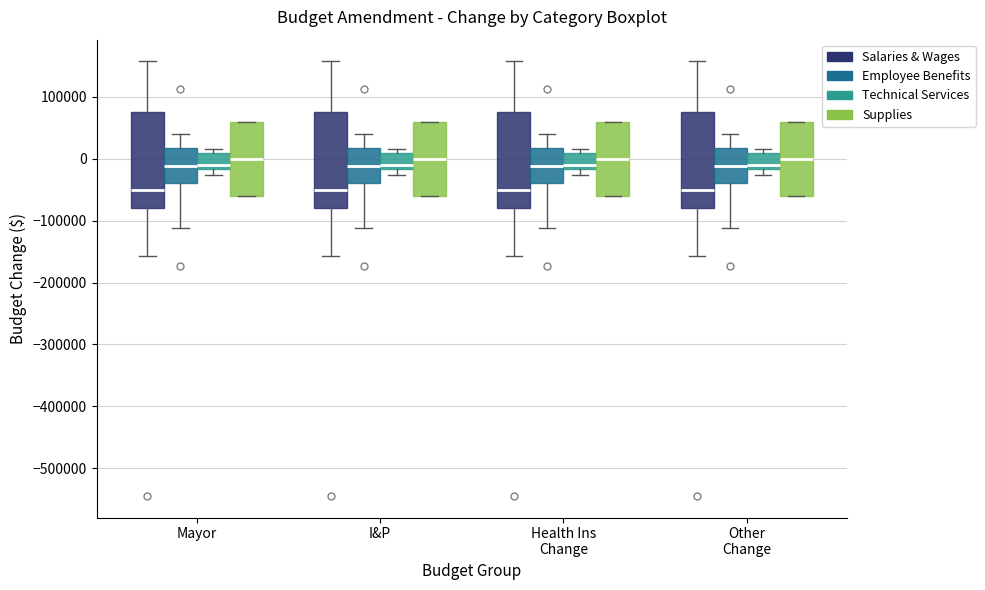

Reading left to right, transcribe this box plot: for each box, give where its median line is, the range the box spans, and where its two whiskers end, as read against the y-axis. The values are not printed on the chart, so give them approximately, as read against the axis.

Mayor (Salaries & Wages): median -50000, box -80000 to 80000, whiskers -160000 to 160000
Mayor (Employee Benefits): median -10000, box -40000 to 20000, whiskers -110000 to 40000
Mayor (Technical Services): median -10000, box -20000 to 10000, whiskers -30000 to 20000
Mayor (Supplies): median 0, box -60000 to 60000, whiskers -60000 to 60000
I&P (Salaries & Wages): median -50000, box -80000 to 80000, whiskers -160000 to 160000
I&P (Employee Benefits): median -10000, box -40000 to 20000, whiskers -110000 to 40000
I&P (Technical Services): median -10000, box -20000 to 10000, whiskers -30000 to 20000
I&P (Supplies): median 0, box -60000 to 60000, whiskers -60000 to 60000
Health Ins Change (Salaries & Wages): median -50000, box -80000 to 80000, whiskers -160000 to 160000
Health Ins Change (Employee Benefits): median -10000, box -40000 to 20000, whiskers -110000 to 40000
Health Ins Change (Technical Services): median -10000, box -20000 to 10000, whiskers -30000 to 20000
Health Ins Change (Supplies): median 0, box -60000 to 60000, whiskers -60000 to 60000
Other Change (Salaries & Wages): median -50000, box -80000 to 80000, whiskers -160000 to 160000
Other Change (Employee Benefits): median -10000, box -40000 to 20000, whiskers -110000 to 40000
Other Change (Technical Services): median -10000, box -20000 to 10000, whiskers -30000 to 20000
Other Change (Supplies): median 0, box -60000 to 60000, whiskers -60000 to 60000